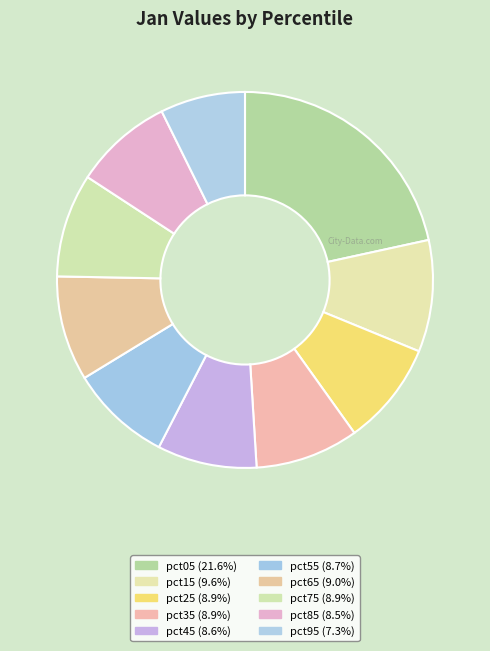

How many segments does this pie chart have?

10